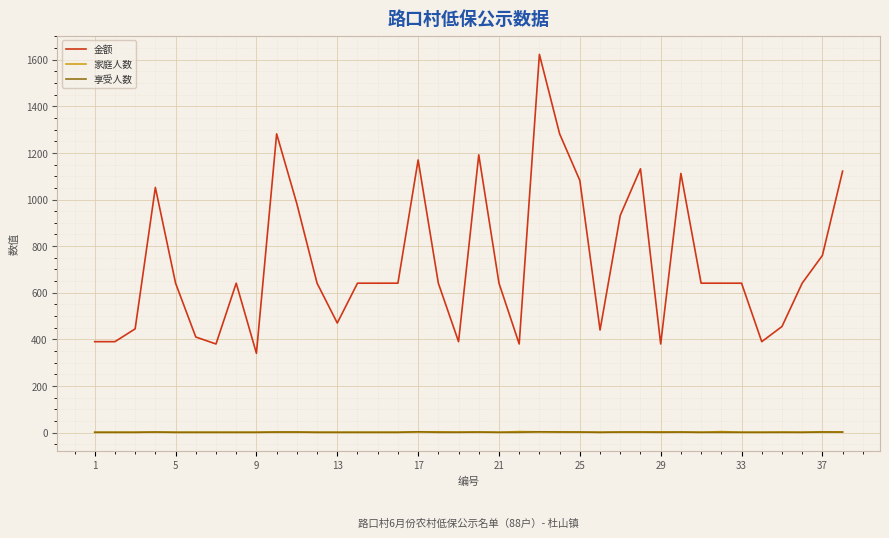

What is the lowest value of the 金额 series?

340